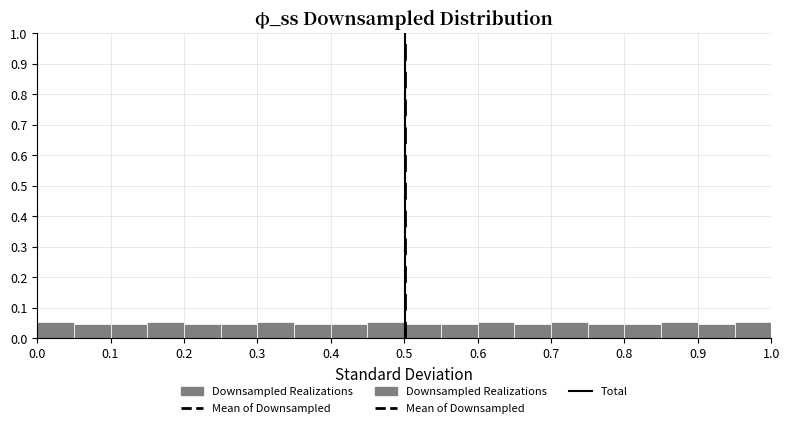

How tall is the bar that spans 0.95 to 1.00 on the x-axis? The values are not printed on the chart, so give them approximately, as read against the axis.

0.05